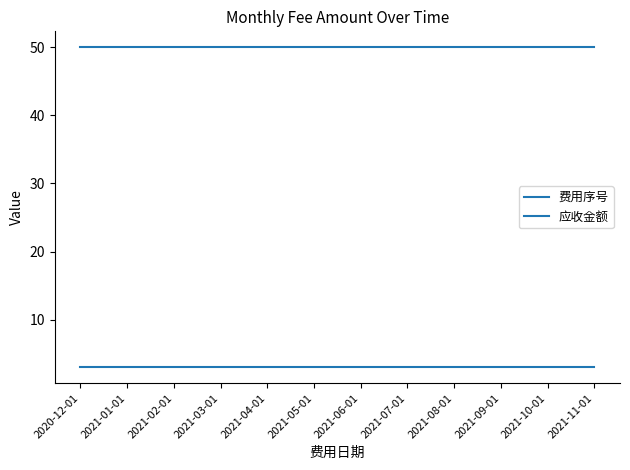

What is the label of the 12th point from the left?

2021-11-01